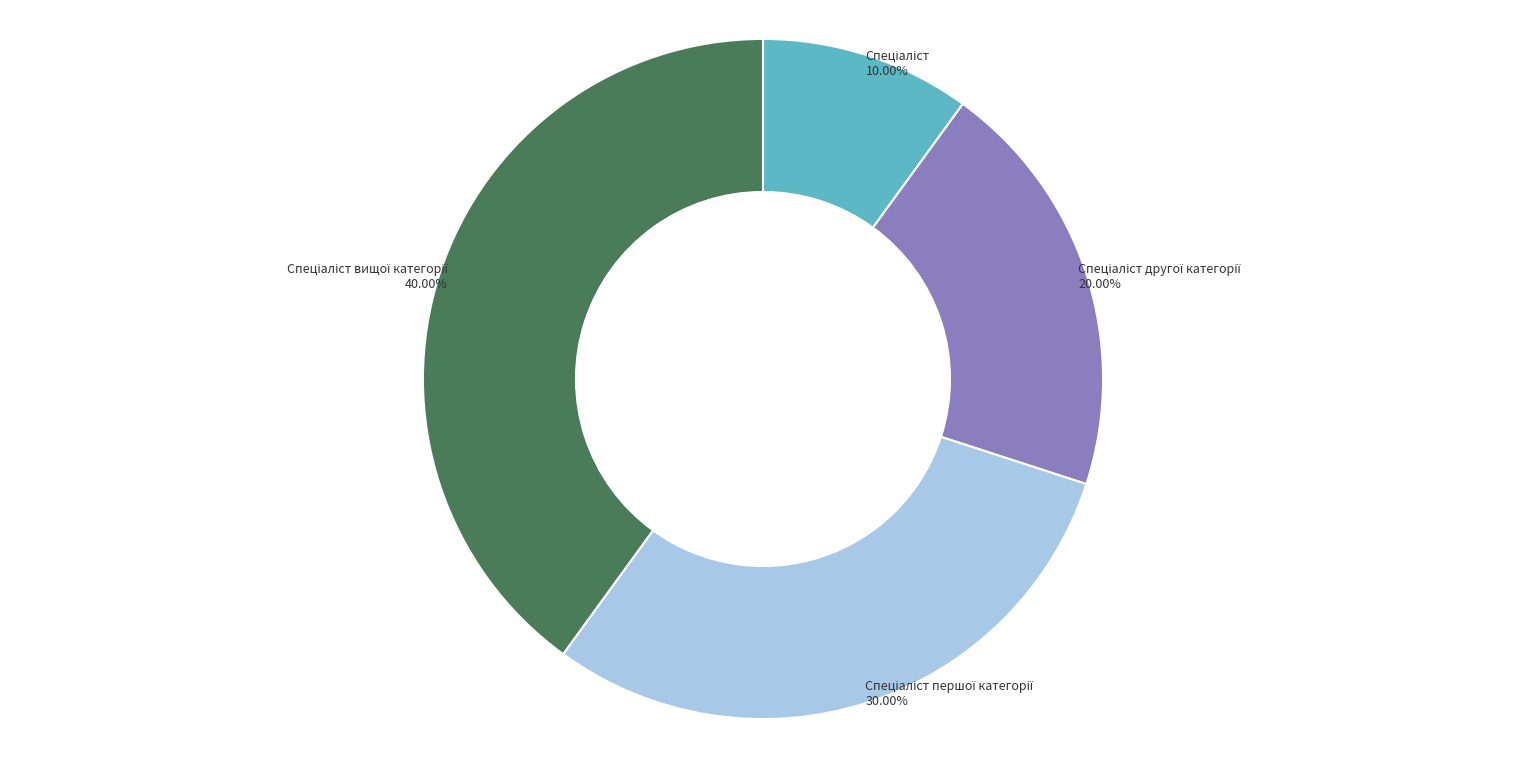

Does any single category account for the majority?

No